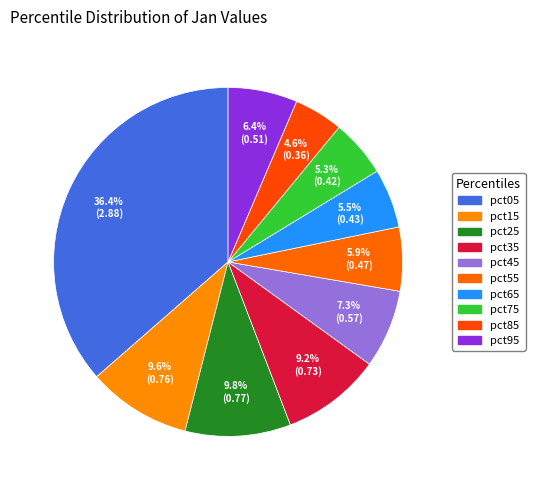

To the nearest percent, what percentage of the pie is pct15?

10%